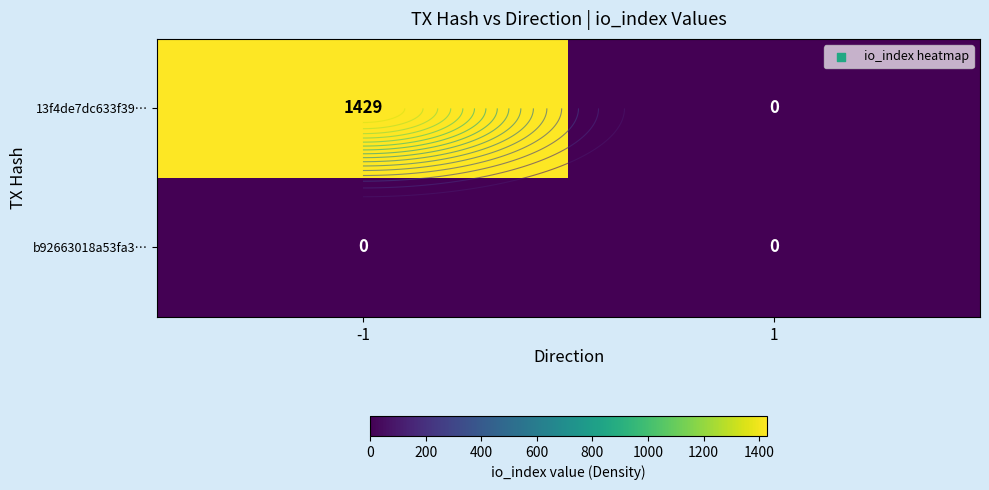

What is the maximum value for 13f4de7dc633f39…?

1429